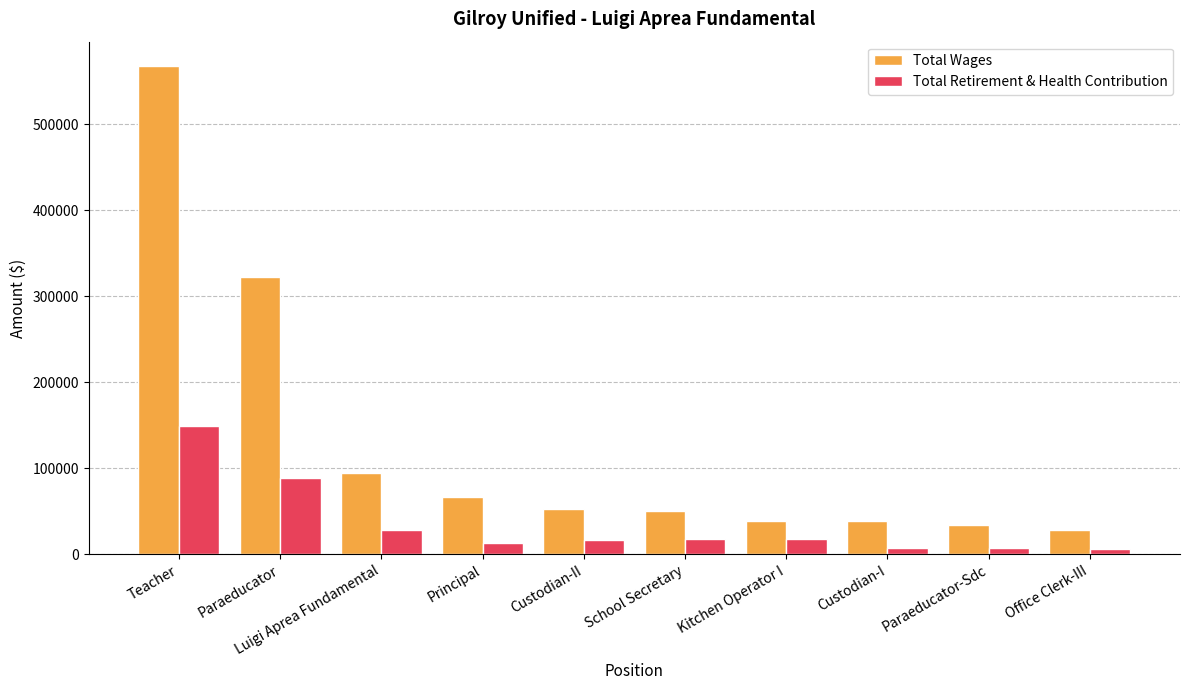

Rank the series by their average value, from lowest to highest.

Total Retirement & Health Contribution, Total Wages